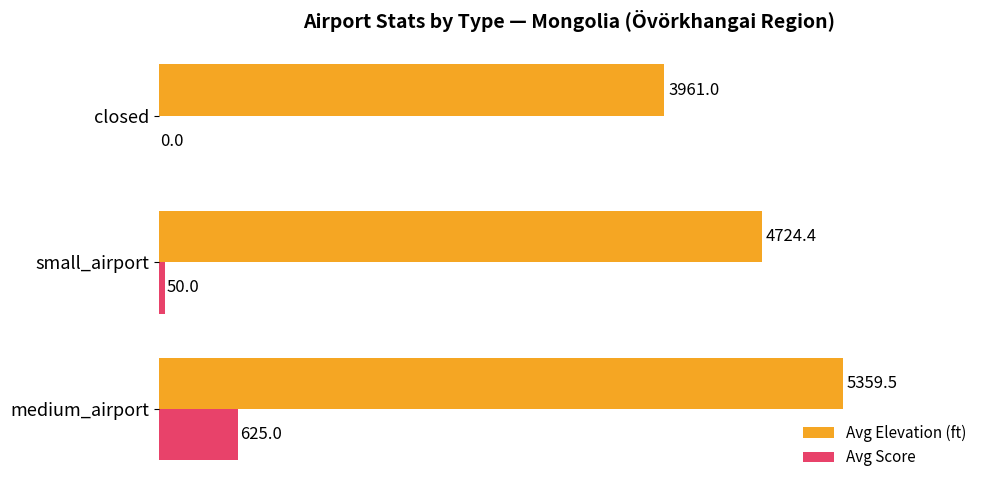

What is the sum of all Avg Elevation (ft) values?

14044.9